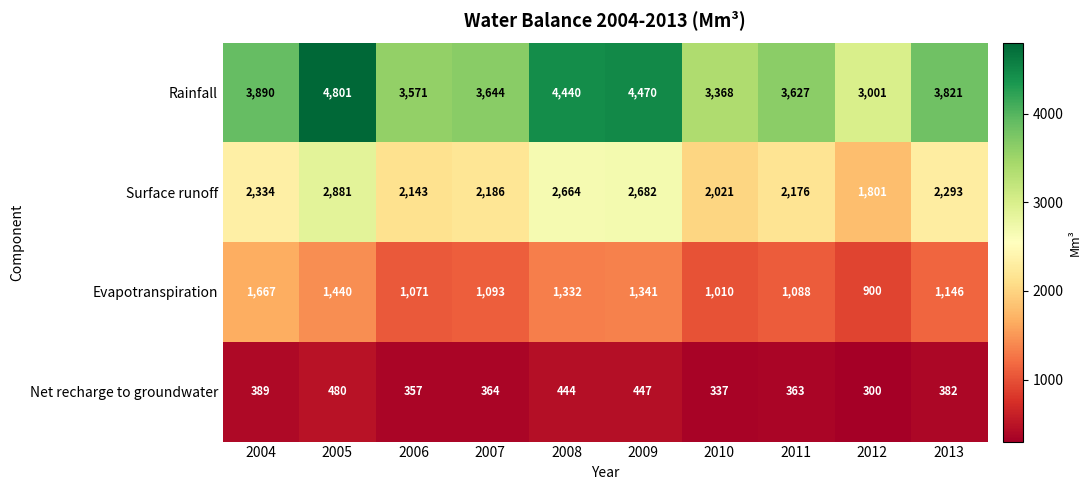

The value of Rainfall at 2006 is 6254. True or false?

False